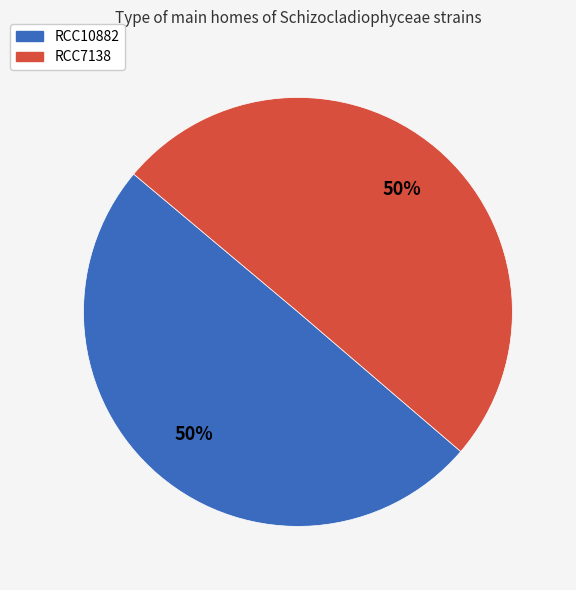

Count the number of slices in the pie.

2